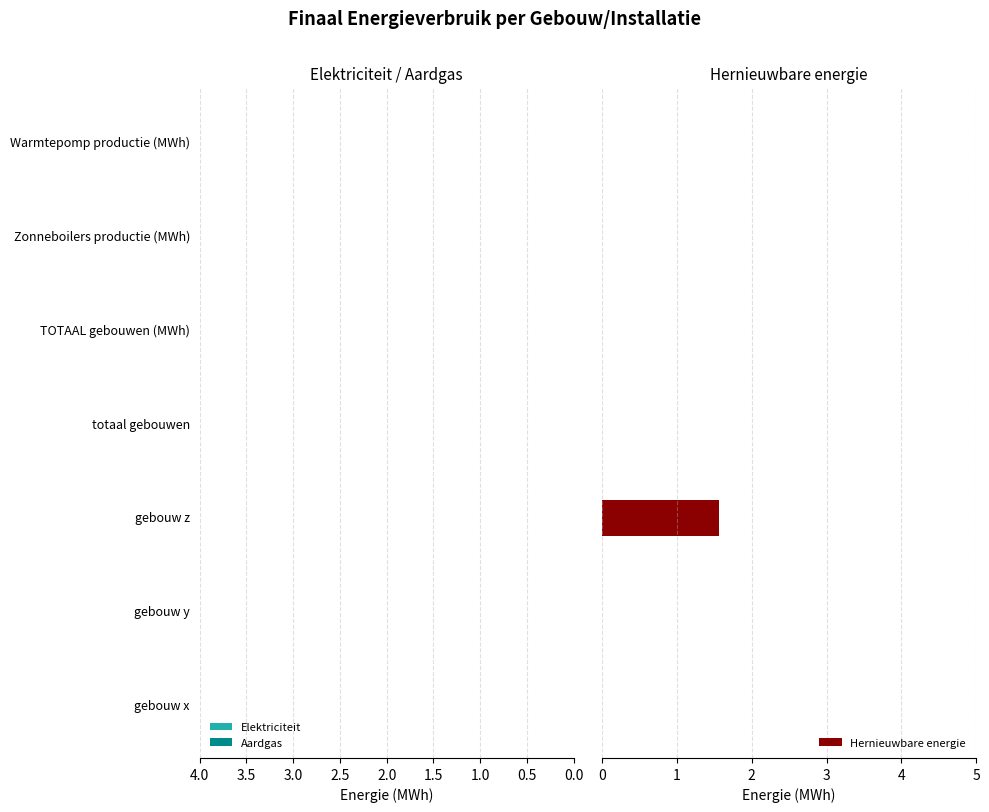

What is the greatest value displayed?

1.6